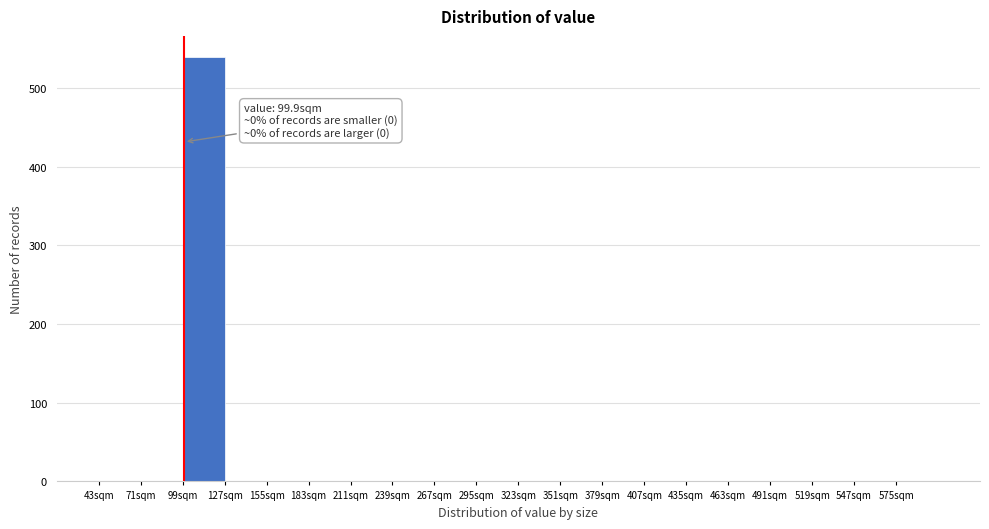

Which range on the x-axis has the tallest bar?

99 to 127